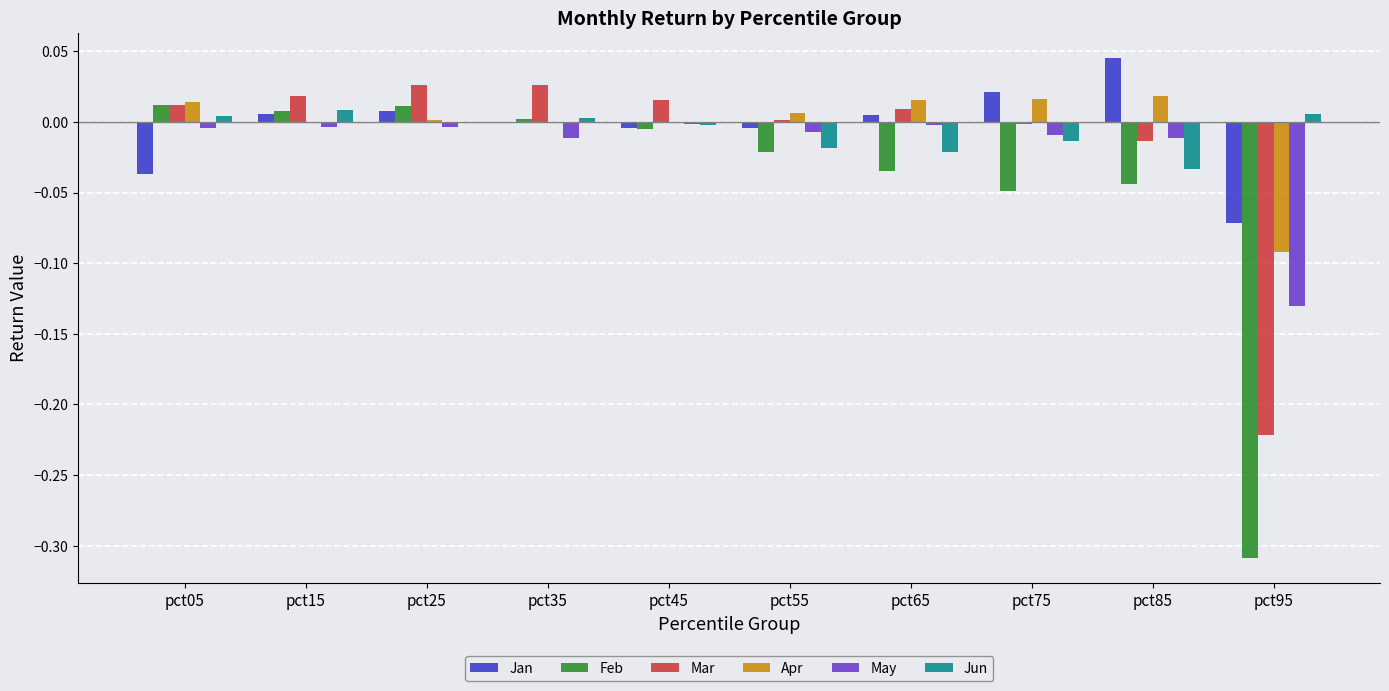

True or false: Jun has a value of -0.0 at pct25.

True